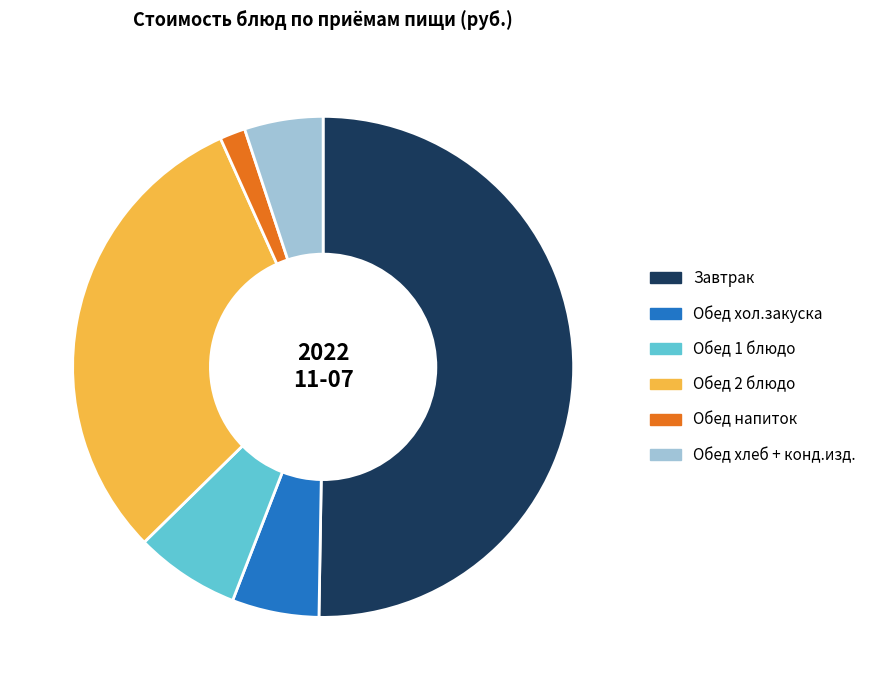

How many segments does this pie chart have?

6